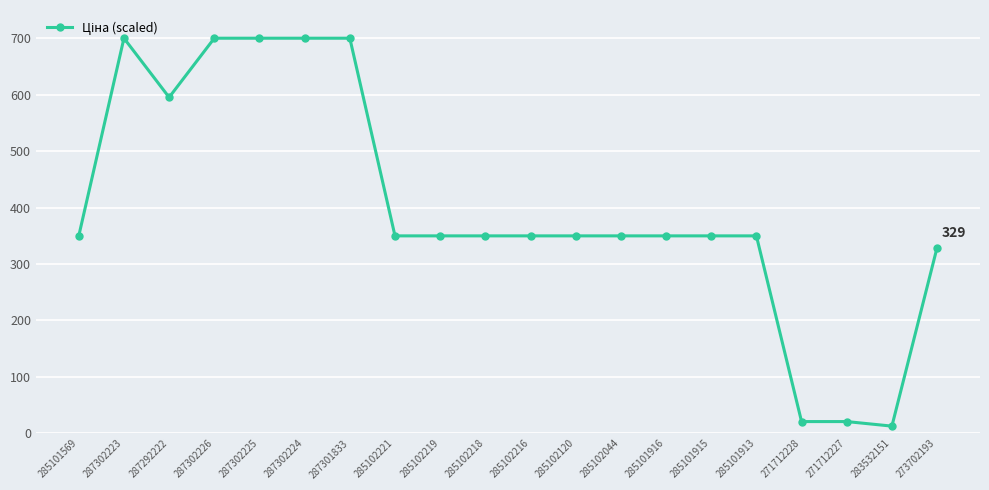

What is the sum of all values?

7975.8